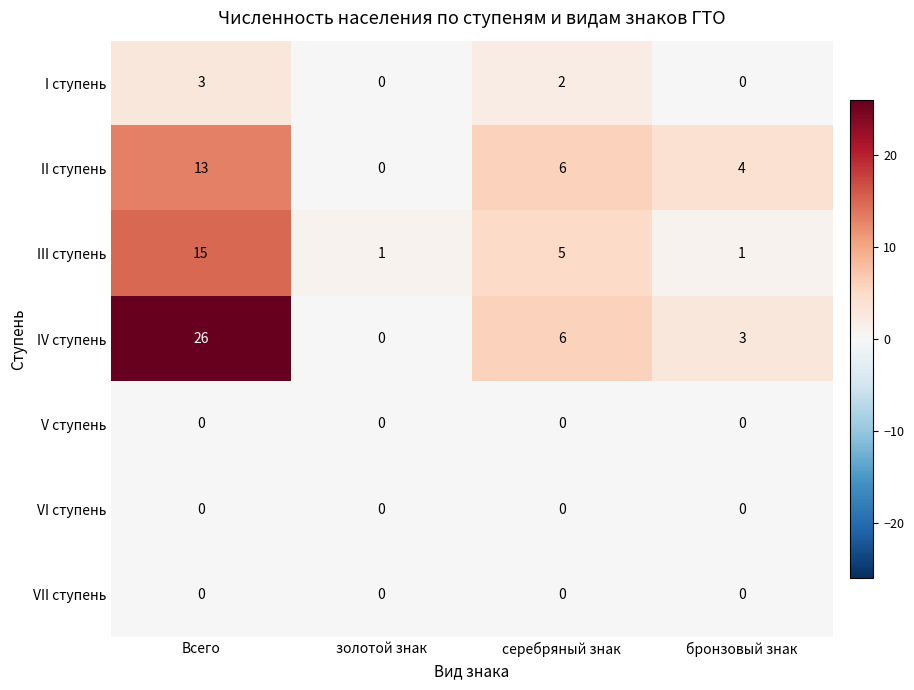

List the labels in order of IV ступень value, smallest first.

золотой знак, бронзовый знак, серебряный знак, Всего